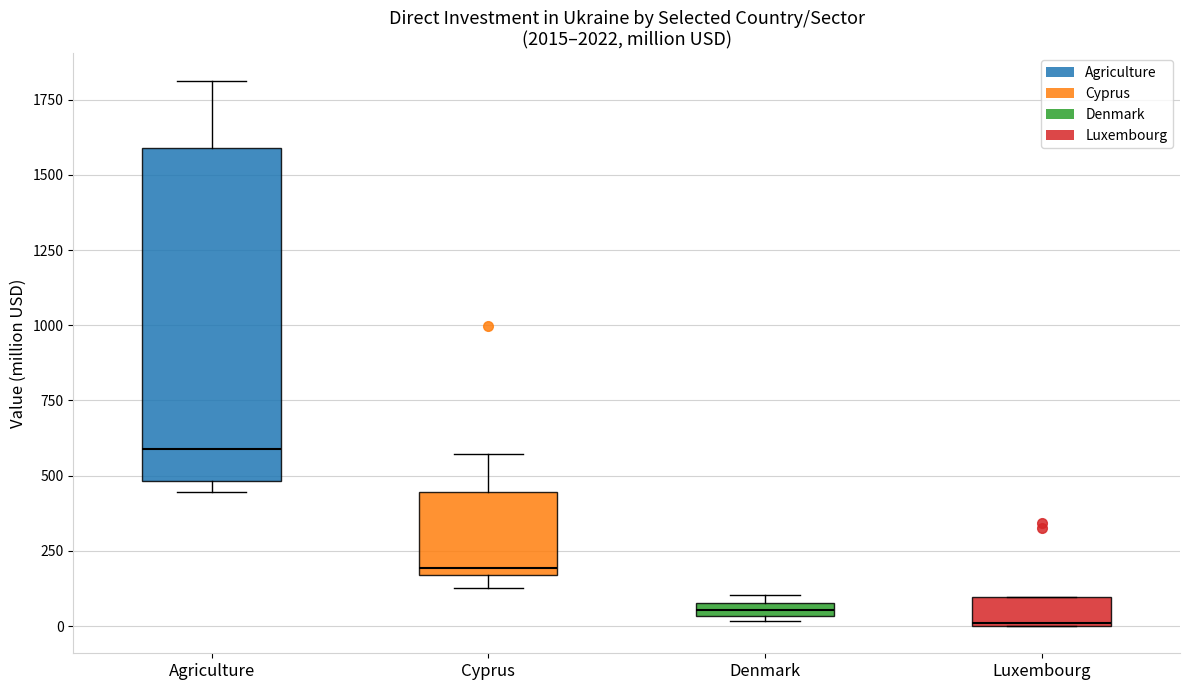

Where does the upper whisker of the box for Cyprus end on the y-axis? The values are not printed on the chart, so give them approximately, as read against the axis.

550